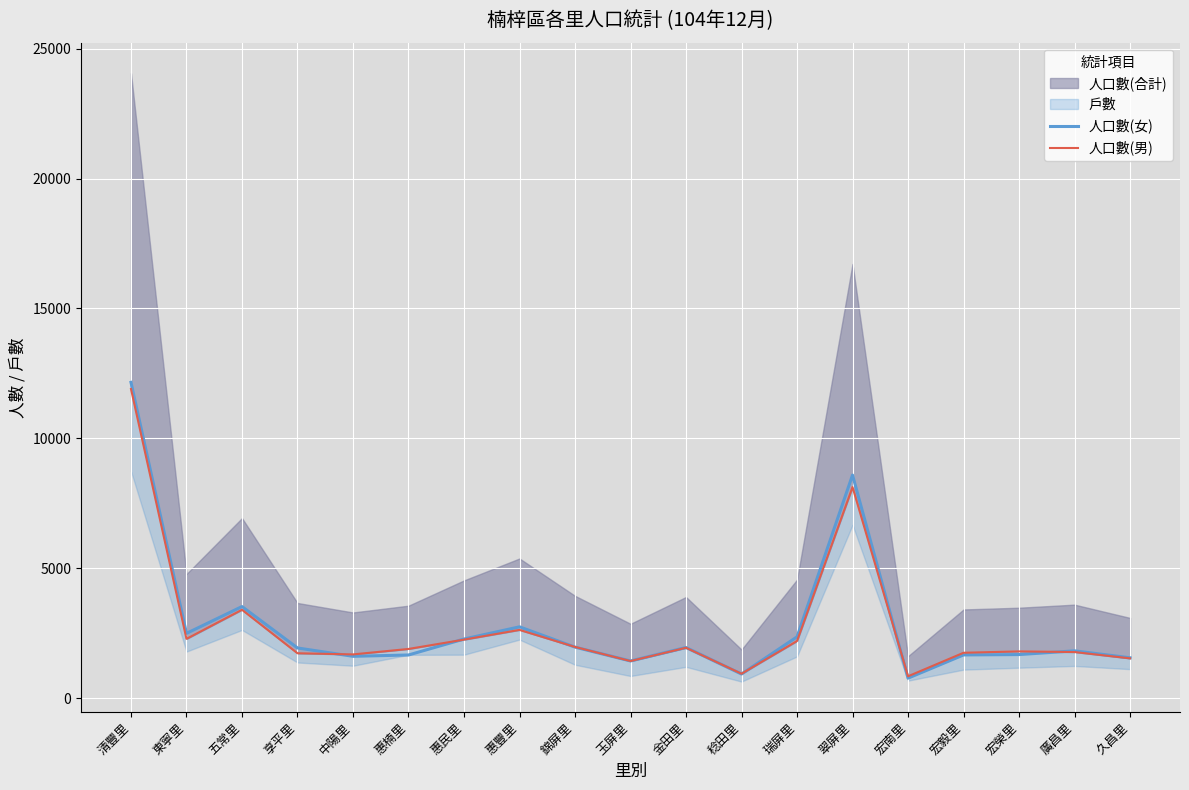

The value of 人口數(男) at 享平里 is 2580. True or false?

False